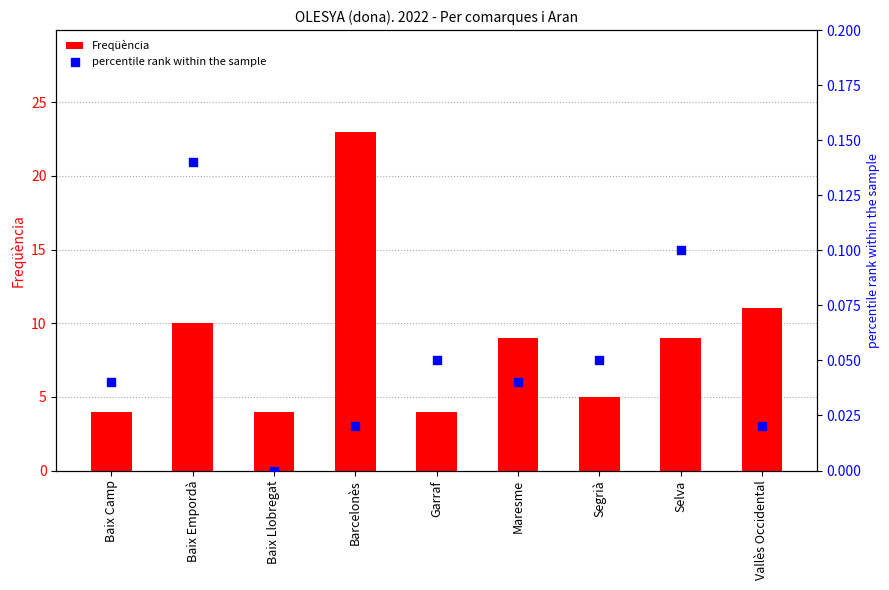

At which category is the sum across all series the highest?

Barcelonès